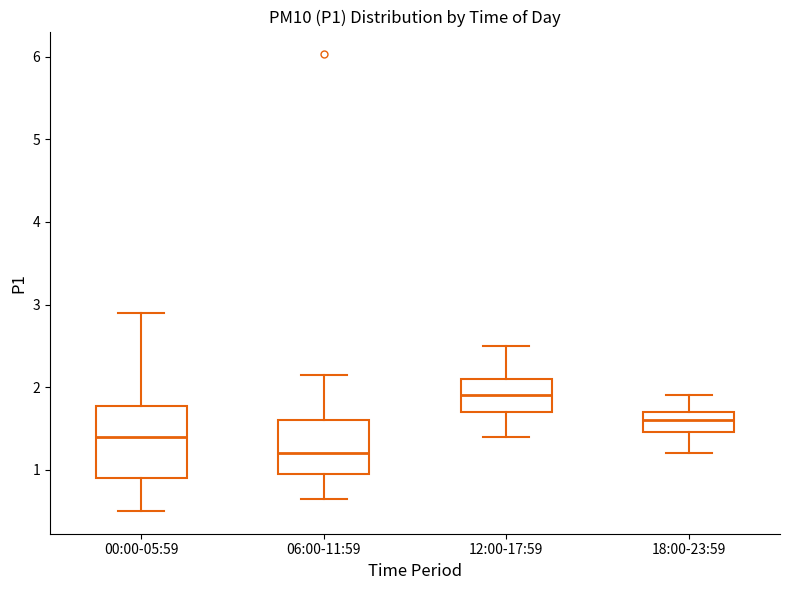

Reading left to right, read every box against the y-axis: the position of its median line, the range the box covers, and the ends of its whiskers. The values are not printed on the chart, so give them approximately, as read against the axis.

00:00-05:59: median 1.4, box 0.9 to 1.8, whiskers 0.5 to 2.9
06:00-11:59: median 1.2, box 1.0 to 1.6, whiskers 0.7 to 2.2
12:00-17:59: median 1.9, box 1.7 to 2.1, whiskers 1.4 to 2.5
18:00-23:59: median 1.6, box 1.5 to 1.7, whiskers 1.2 to 1.9